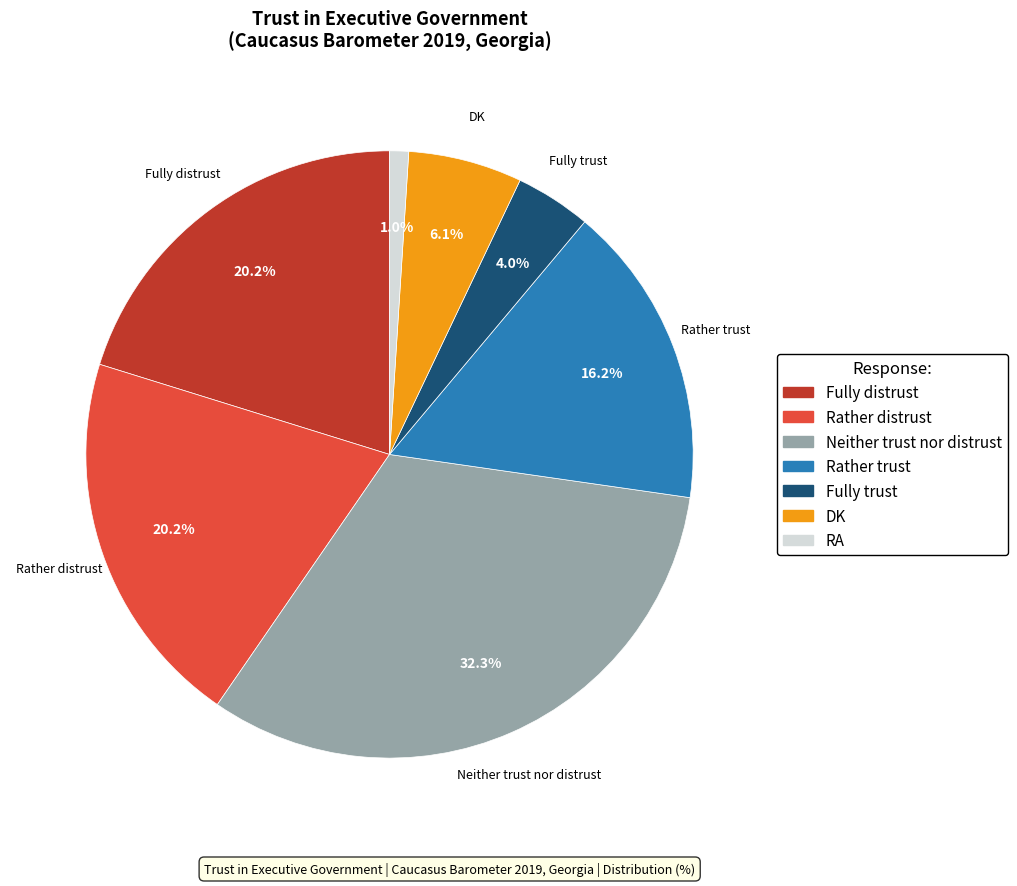

Is there any slice that represents more than half of the pie?

No